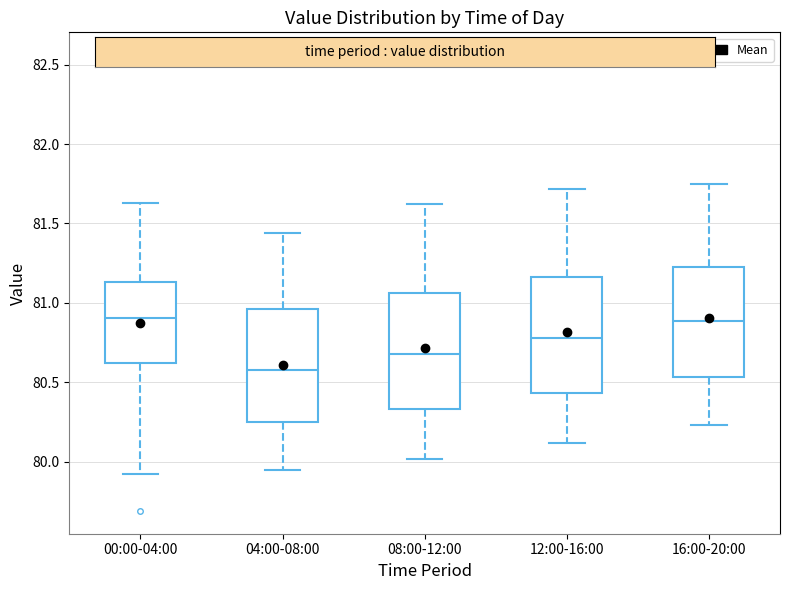

Reading left to right, transcribe this box plot: for each box, give where its median line is, the range the box spans, and where its two whiskers end, as read against the y-axis. The values are not printed on the chart, so give them approximately, as read against the axis.

00:00-04:00: median 80.90, box 80.60 to 81.15, whiskers 79.90 to 81.65
04:00-08:00: median 80.60, box 80.25 to 80.95, whiskers 79.95 to 81.45
08:00-12:00: median 80.70, box 80.35 to 81.05, whiskers 80.00 to 81.60
12:00-16:00: median 80.80, box 80.45 to 81.15, whiskers 80.10 to 81.70
16:00-20:00: median 80.90, box 80.55 to 81.25, whiskers 80.25 to 81.75